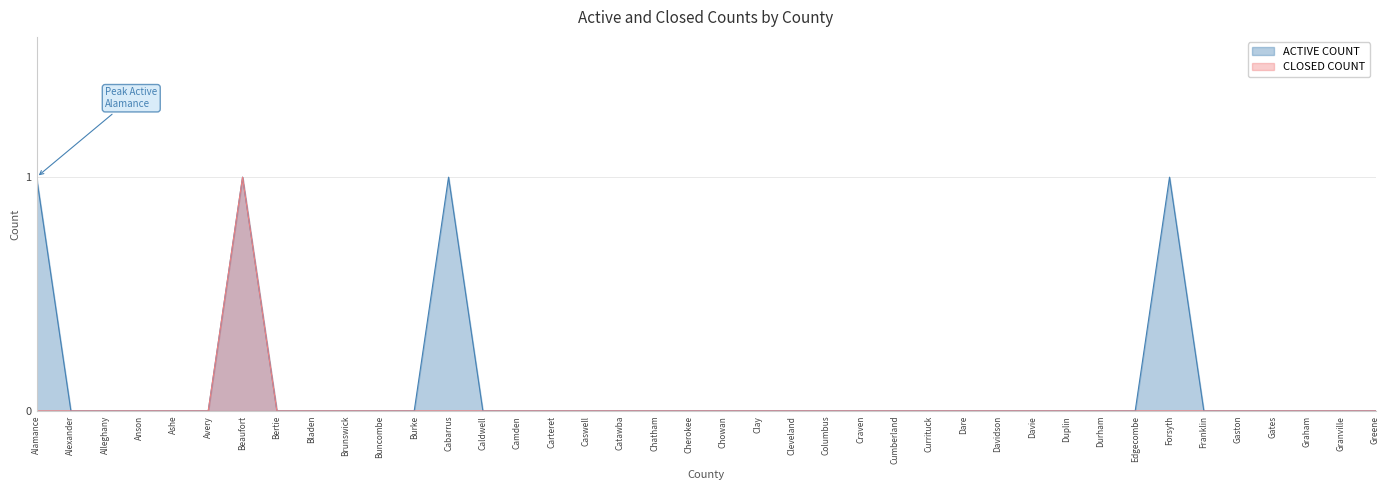

True or false: ACTIVE COUNT has a value of 0 at Chatham.

True